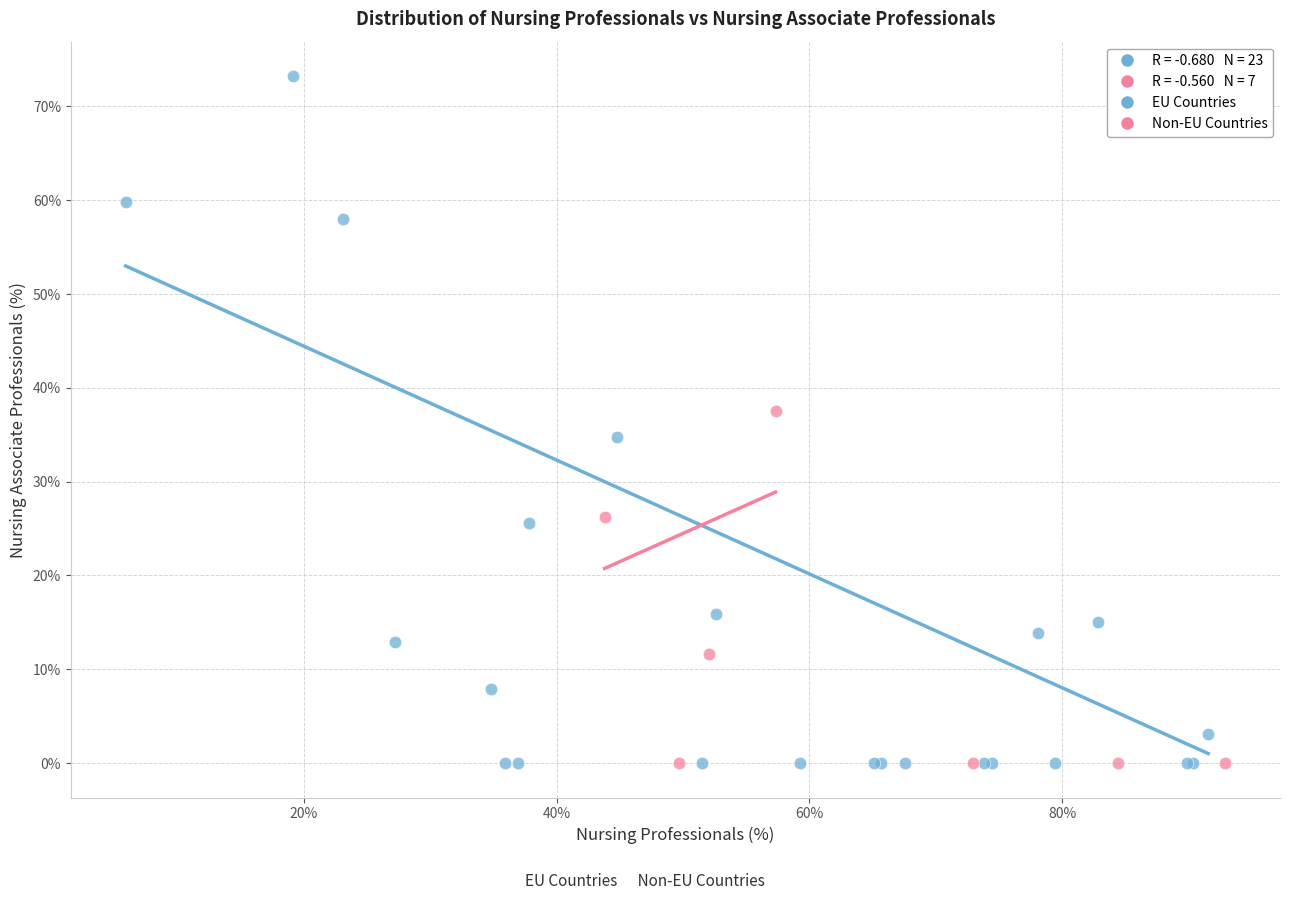

Which series has the widest spread of Y values?

EU Countries